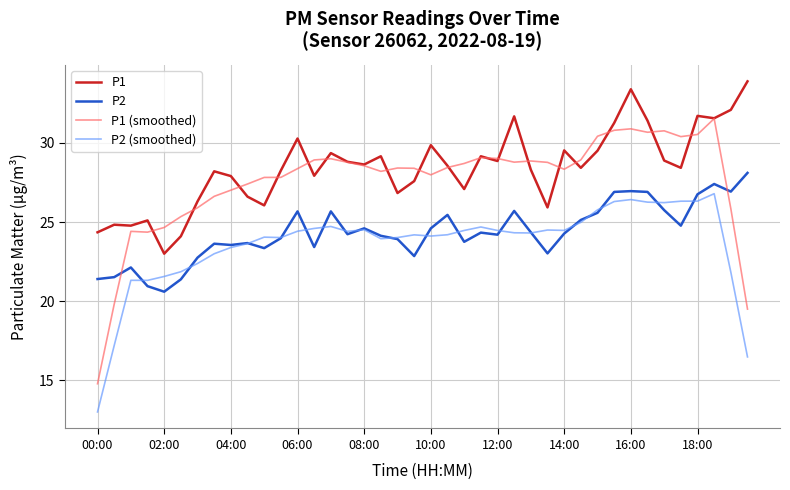

What is the difference between the second highest and minimum values in the P1 series?

10.4